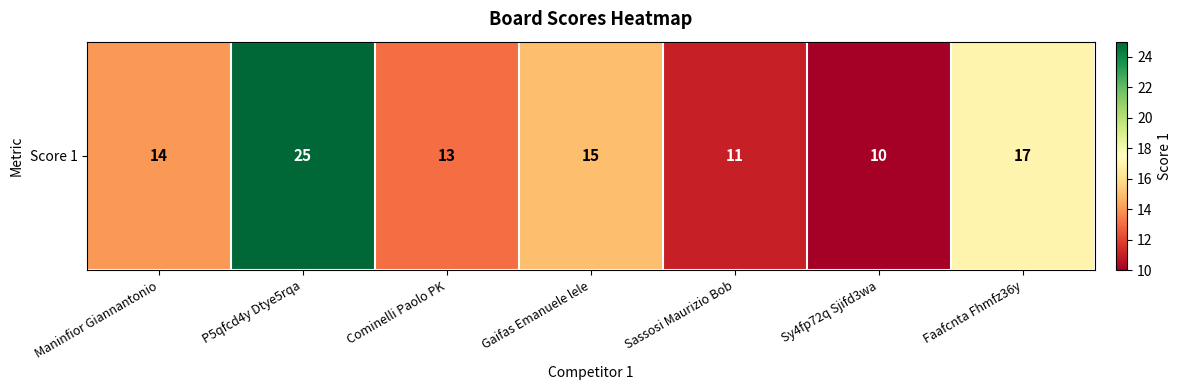

Which label corresponds to the largest value in the chart?

P5qfcd4y Dtye5rqa